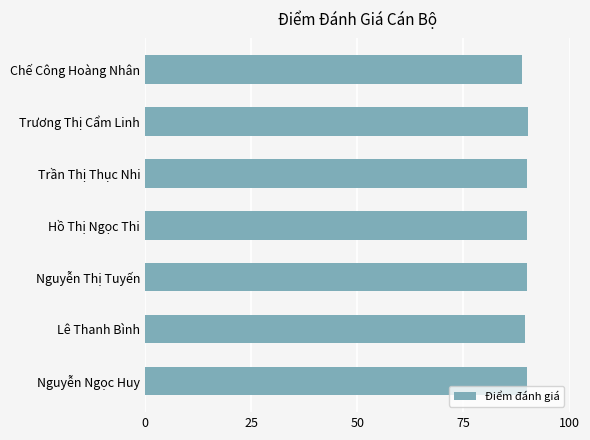

Read the value at Nguyễn Thị Tuyến.

90.0